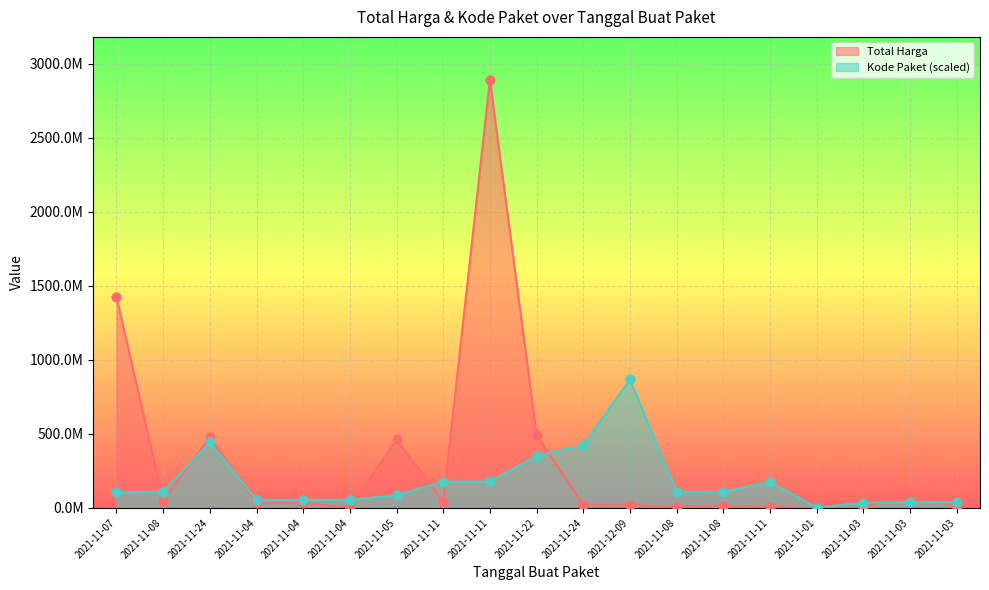

Which series reaches the maximum Y coordinate?

Total Harga